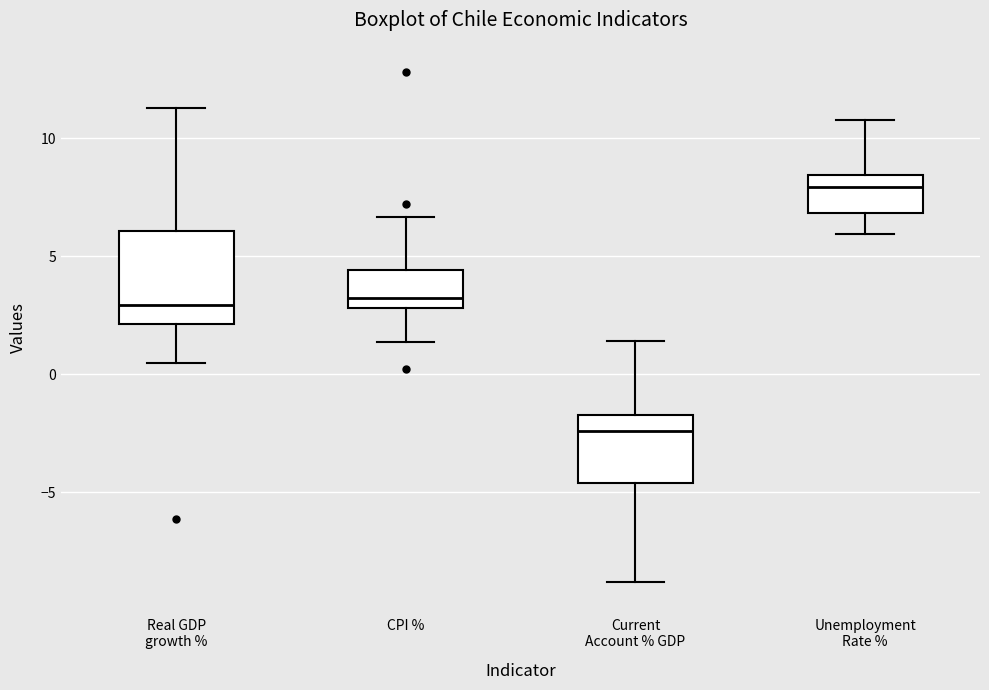

Reading left to right, read every box against the y-axis: the position of its median line, the range the box covers, and the ends of its whiskers. The values are not printed on the chart, so give them approximately, as read against the axis.

Real GDP growth %: median 3.0, box 2.0 to 6.0, whiskers 0.5 to 11.5
CPI %: median 3.0 (just above the box's lower edge), box 3.0 to 4.5, whiskers 1.5 to 6.5
Current Account % GDP: median -2.5, box -4.5 to -1.5, whiskers -9.0 to 1.5
Unemployment Rate %: median 8.0, box 7.0 to 8.5, whiskers 6.0 to 11.0